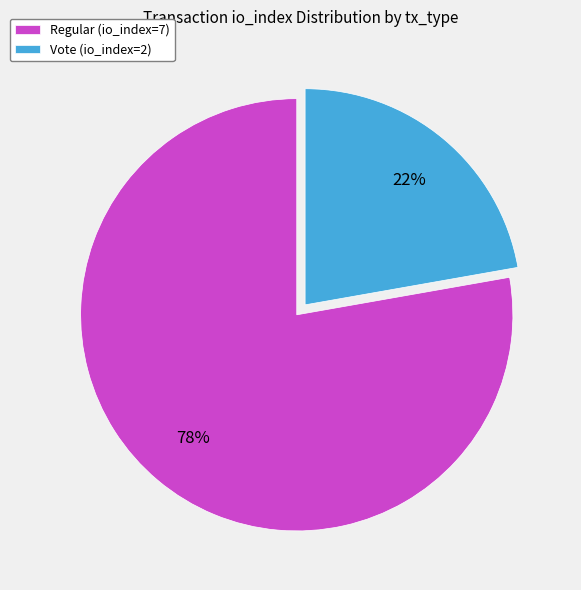

How many segments does this pie chart have?

2